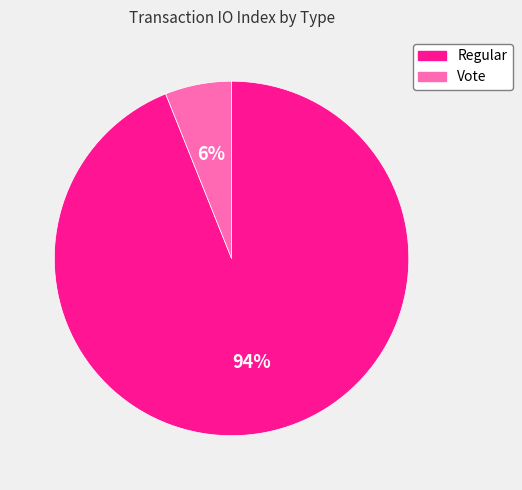

Rank the categories by value from highest to lowest.

Regular, Vote